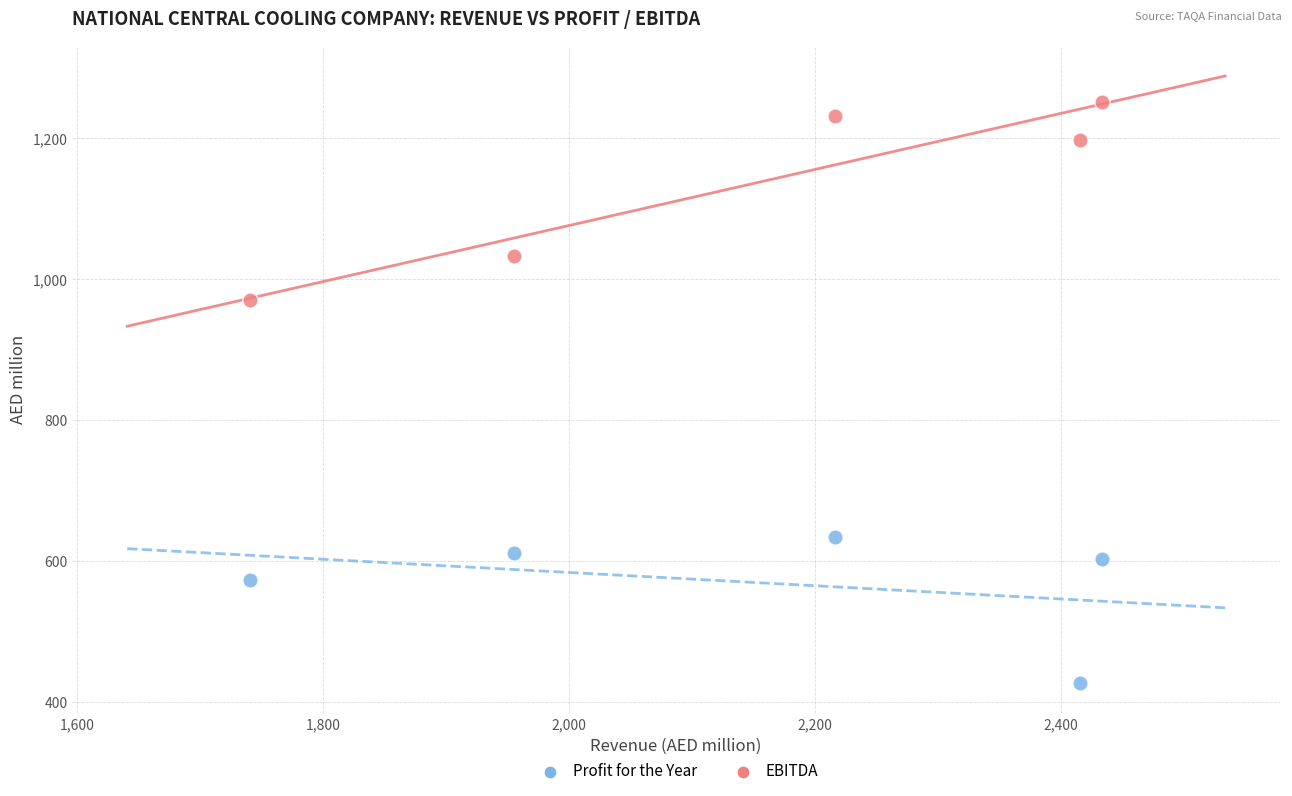

Which series reaches the minimum Y coordinate?

Profit for the Year